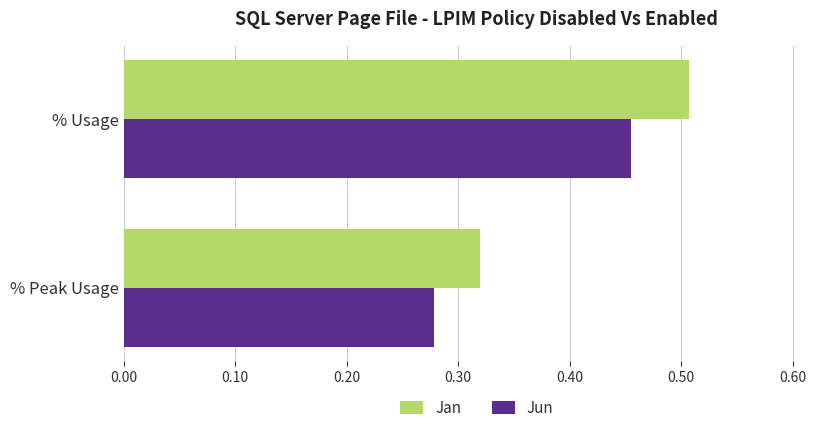

Count the Jan values in the range 0 to 1.

2